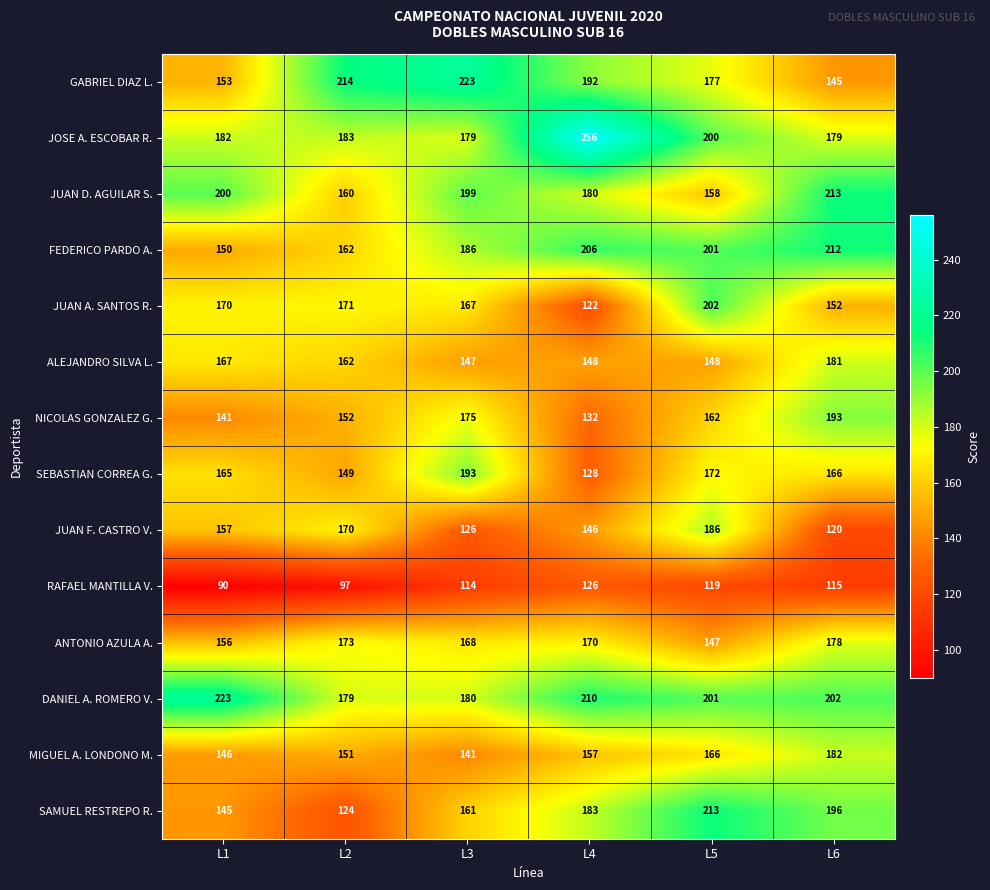

At which category is the sum across all series the highest?

L5